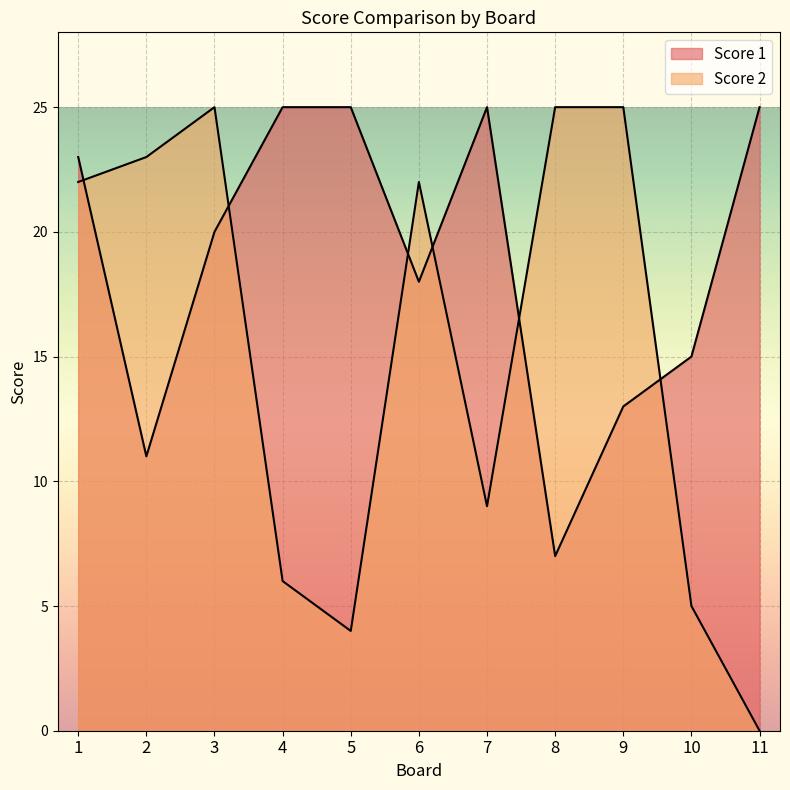

What is the difference between the second highest and second lowest values in the Score 2 series?

21